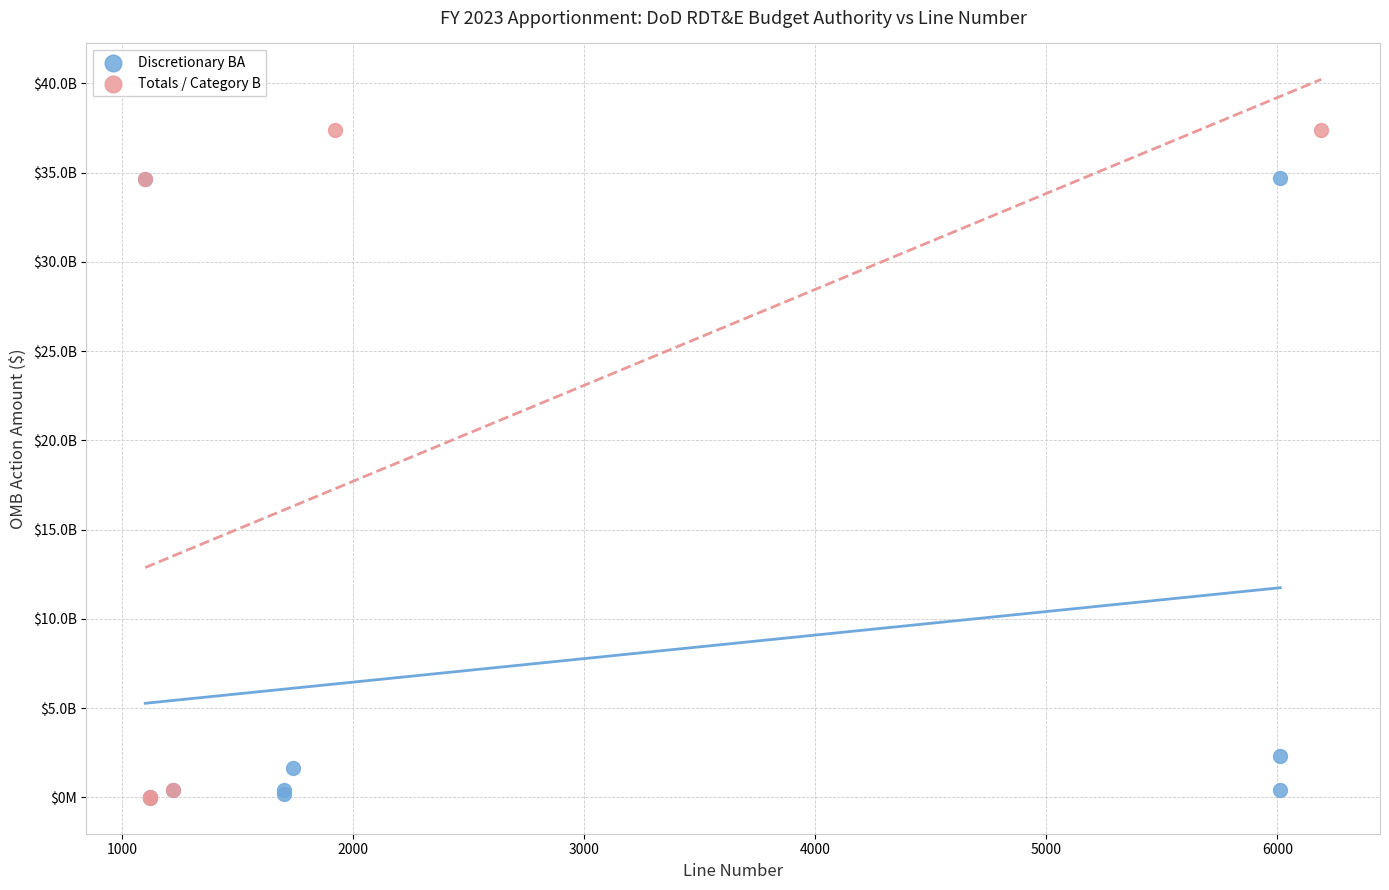

What are all the series names shown in the legend?

Discretionary BA, Totals / Category B